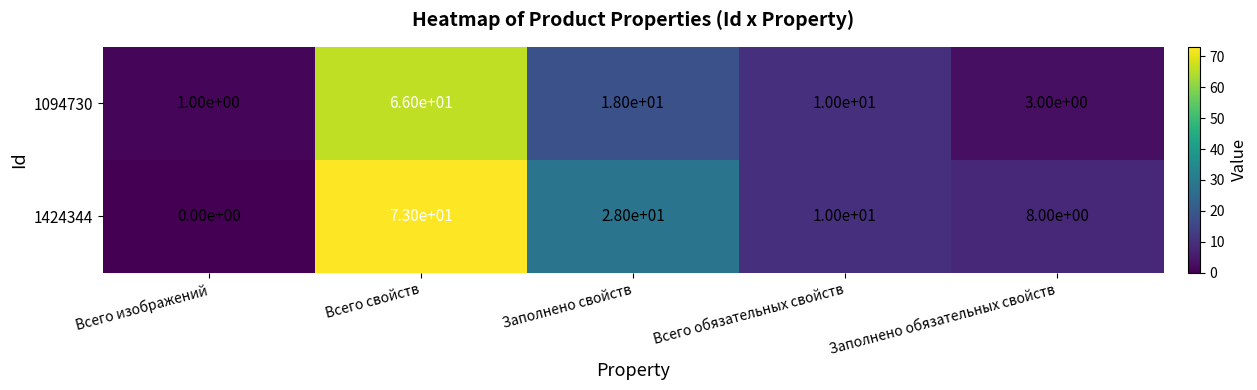

Rank the series at Заполнено свойств from highest to lowest value.

1424344, 1094730